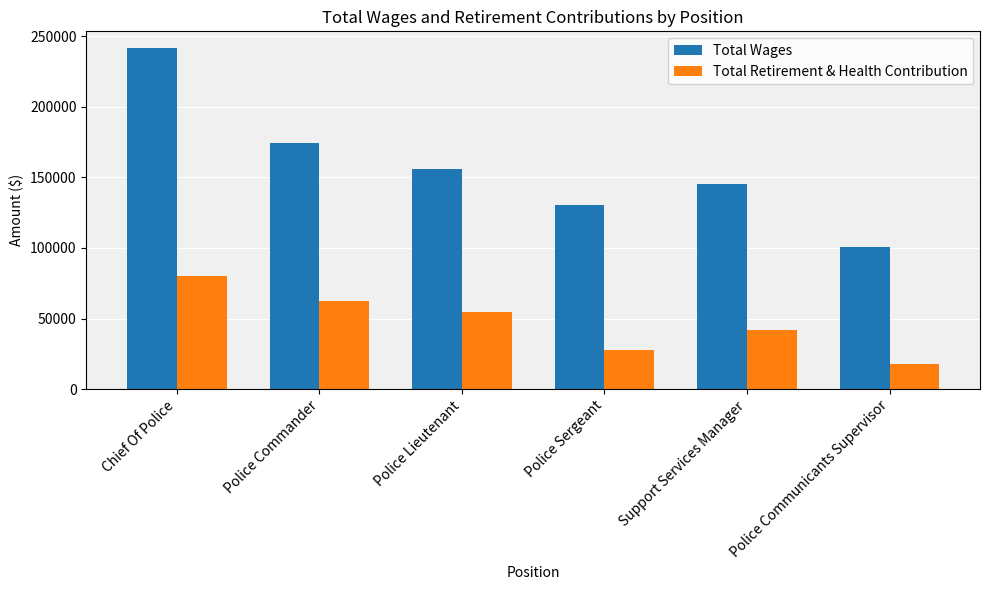

What is the spread (max minus min) of values at Chief Of Police?

161046